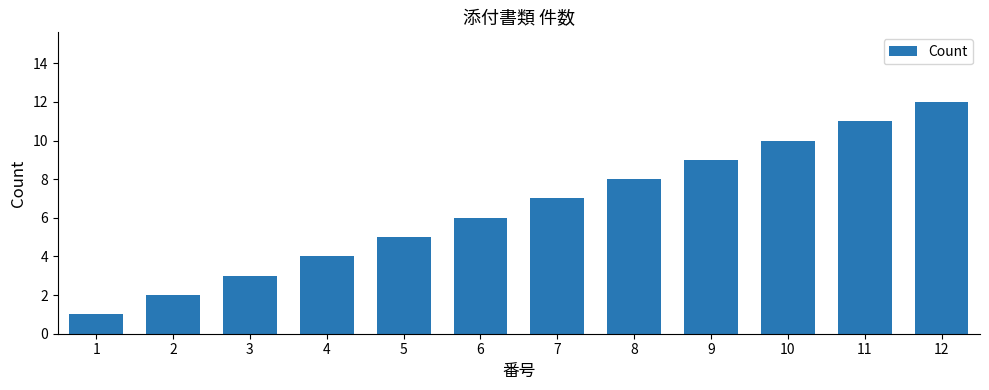

How many distinct data groups are displayed?

1